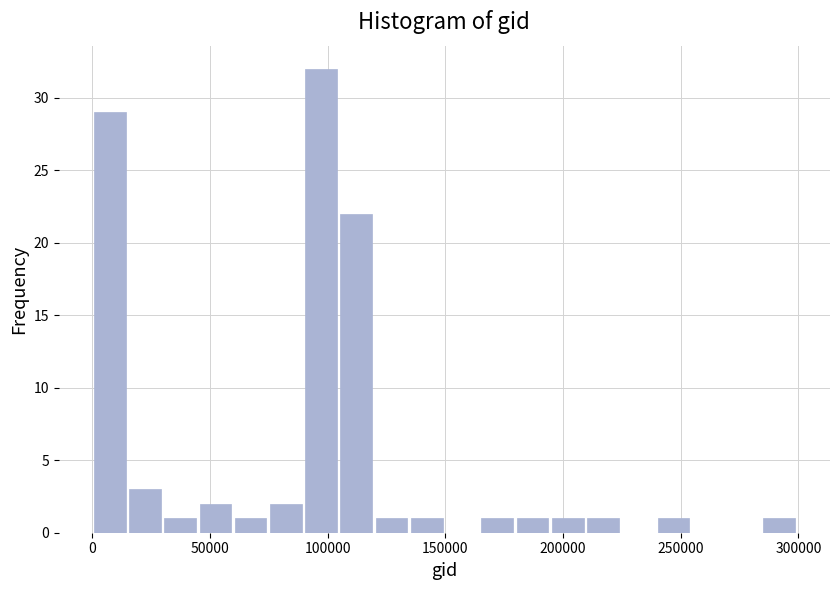

Read against the x-axis, roughly where is the centre of the tallest bar?

95000